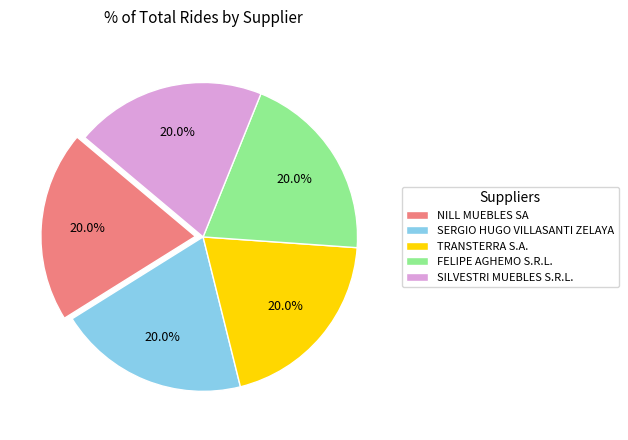

Approximately how many times larger is the value at NILL MUEBLES SA compared to SERGIO HUGO VILLASANTI ZELAYA?

1.0